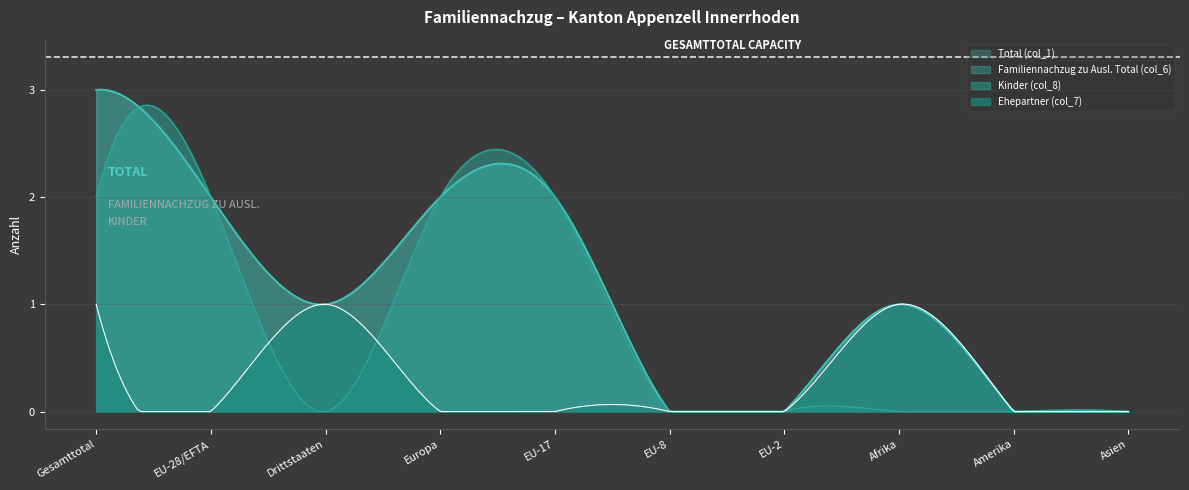

What is the approximate value of Total (col_1) at EU-28/EFTA?

2